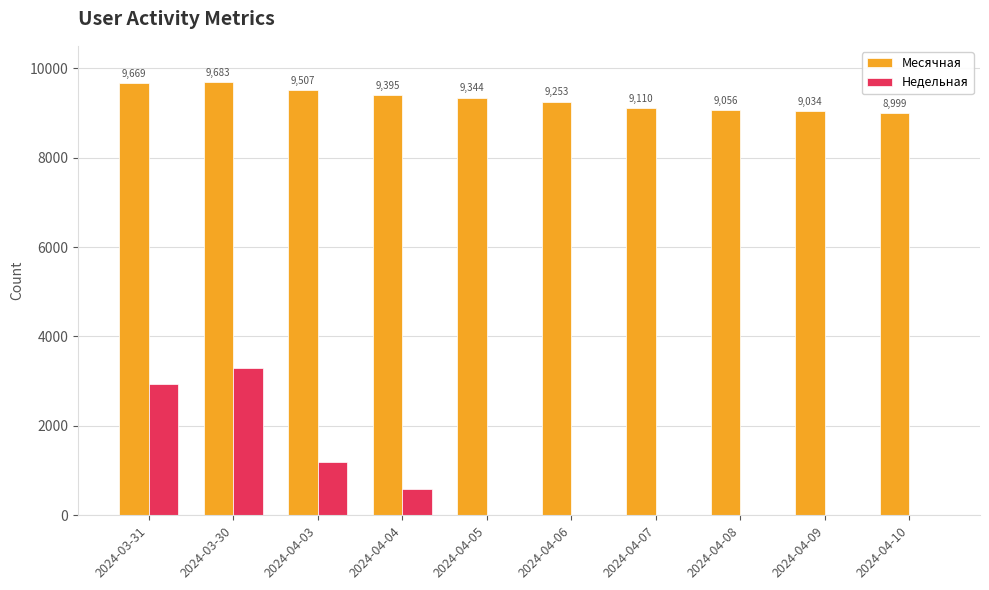

What value does the Месячная series have at 2024-04-03, to the nearest 10?

9510